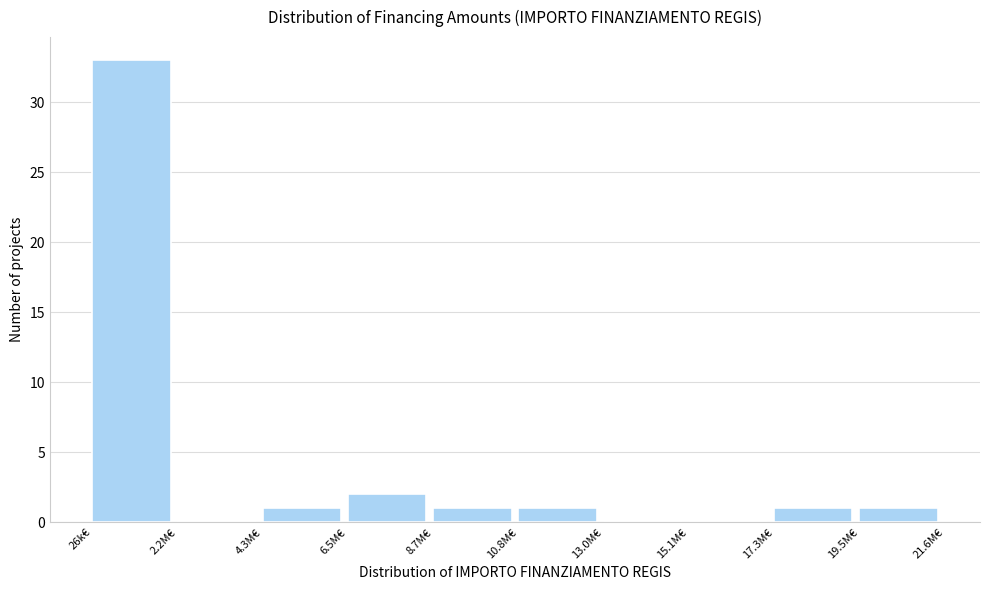

Reading left to right, extract all data points from this chart.

26k€=33	2.2M€=0	4.3M€=1	6.5M€=2	8.7M€=1	10.8M€=1	13.0M€=0	15.1M€=0	17.3M€=1	19.5M€=1